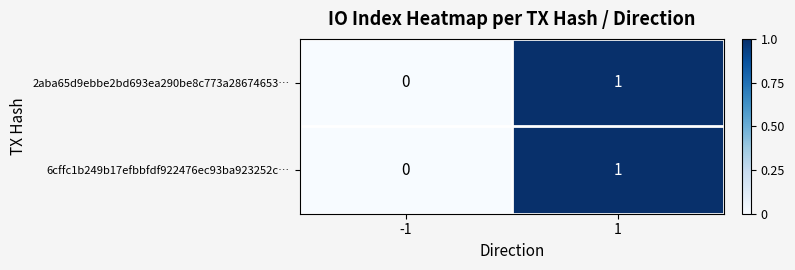

The 6cffc1b249b17efbbfdf922476ec93ba923252c… series shows 1 at 1. True or false?

True